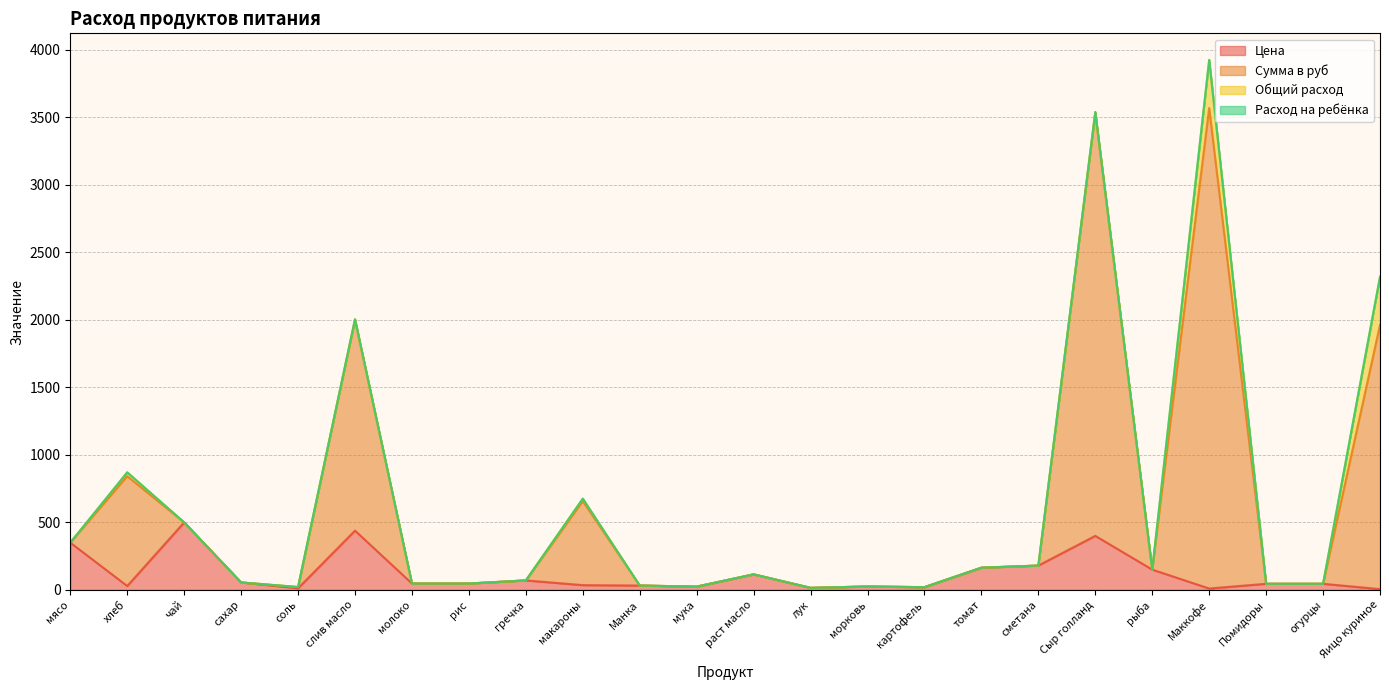

What is the total value across all series at сметана?

180.0